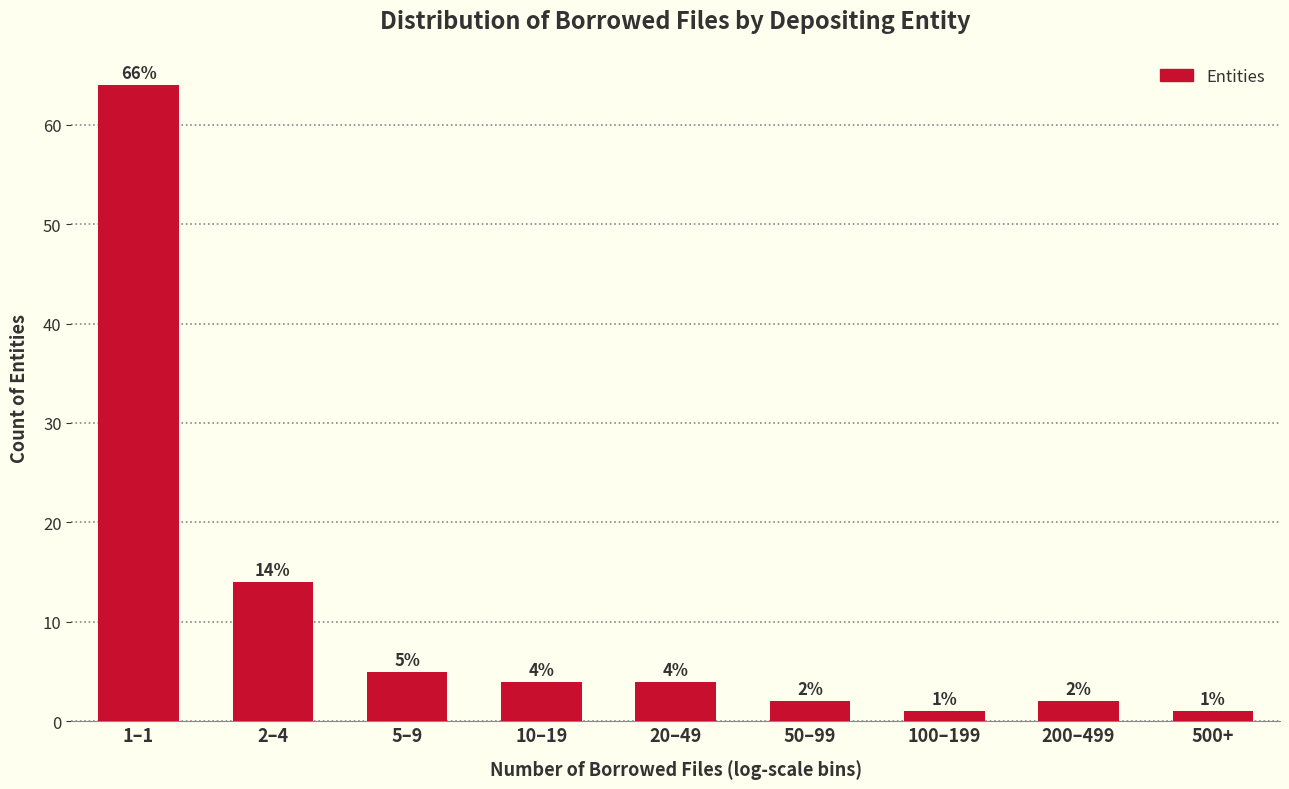

Reading left to right, what are all the values shown in this chart?

64	14	5	4	4	2	1	2	1